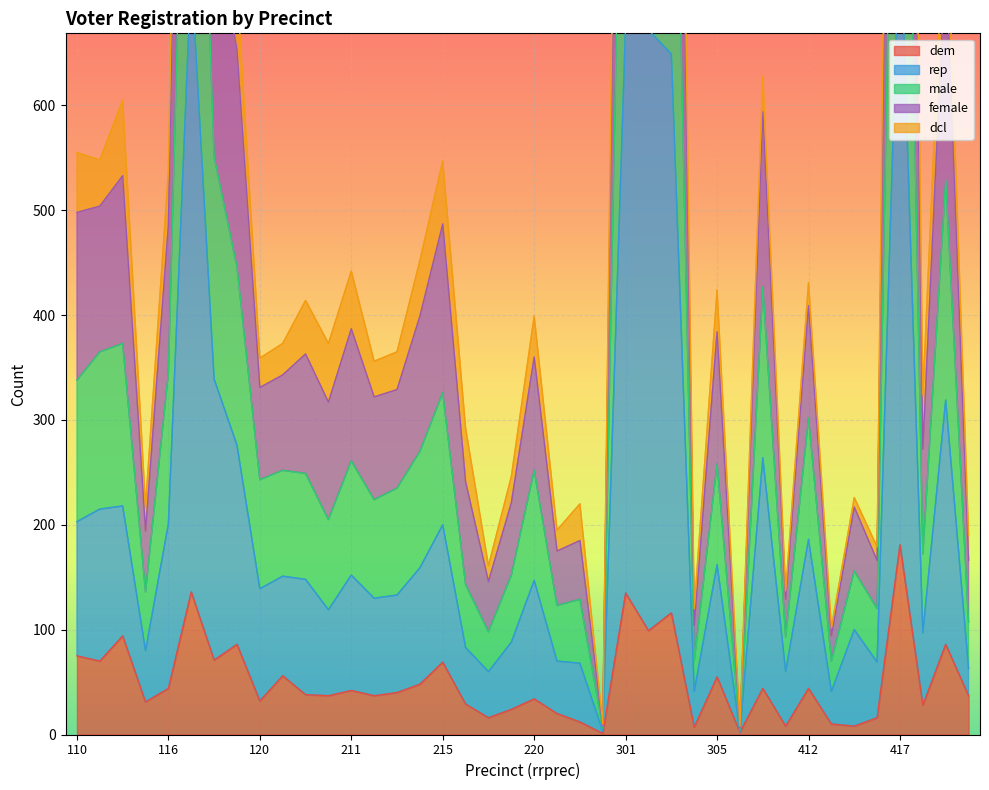

Between 304 and 421, which is larger?

421